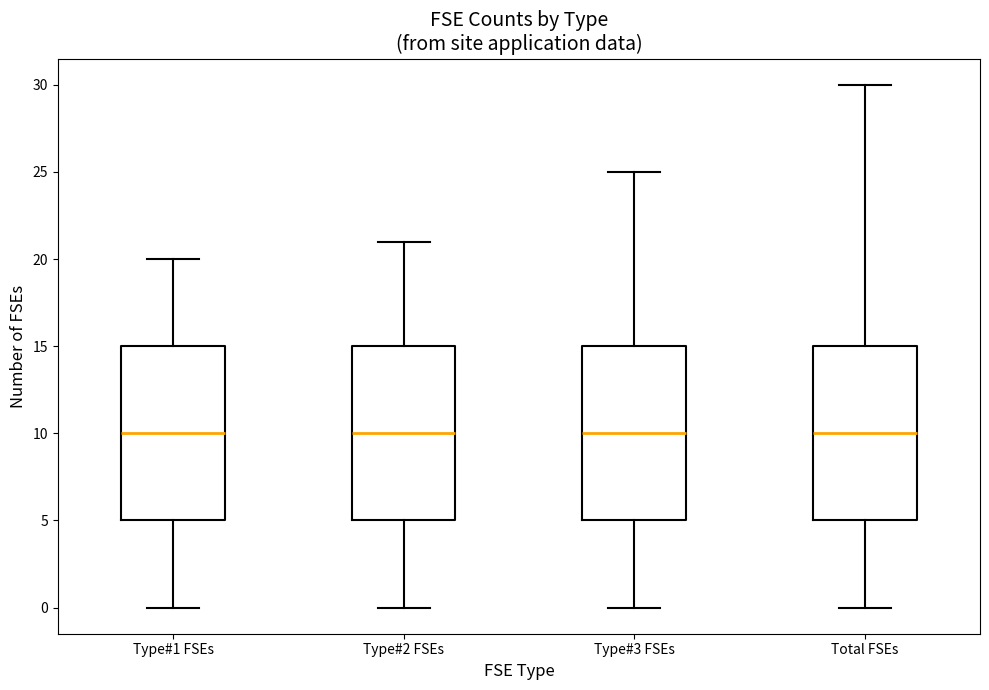

Reading left to right, transcribe this box plot: for each box, give where its median line is, the range the box spans, and where its two whiskers end, as read against the y-axis. The values are not printed on the chart, so give them approximately, as read against the axis.

Type#1 FSEs: median 10, box 5 to 15, whiskers 0 to 20
Type#2 FSEs: median 10, box 5 to 15, whiskers 0 to 21
Type#3 FSEs: median 10, box 5 to 15, whiskers 0 to 25
Total FSEs: median 10, box 5 to 15, whiskers 0 to 30